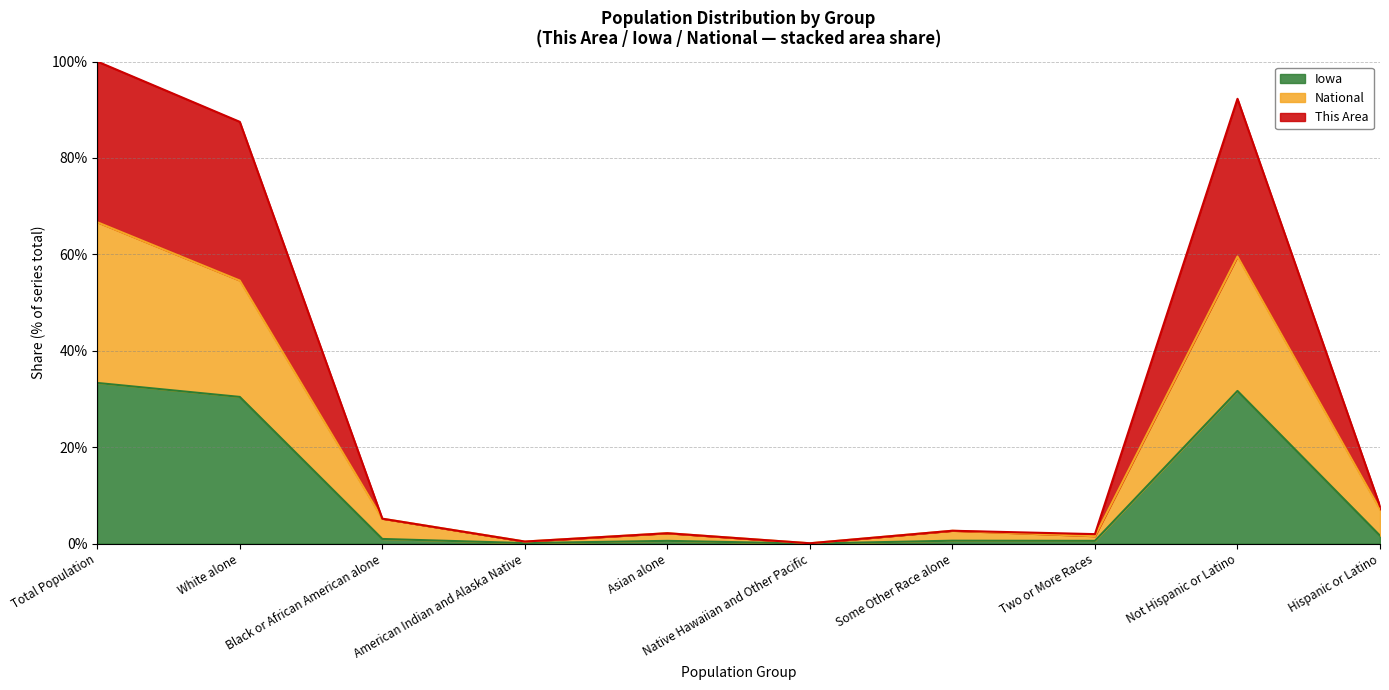

What is the difference between the maximum and minimum values in the This Area series?

33.3